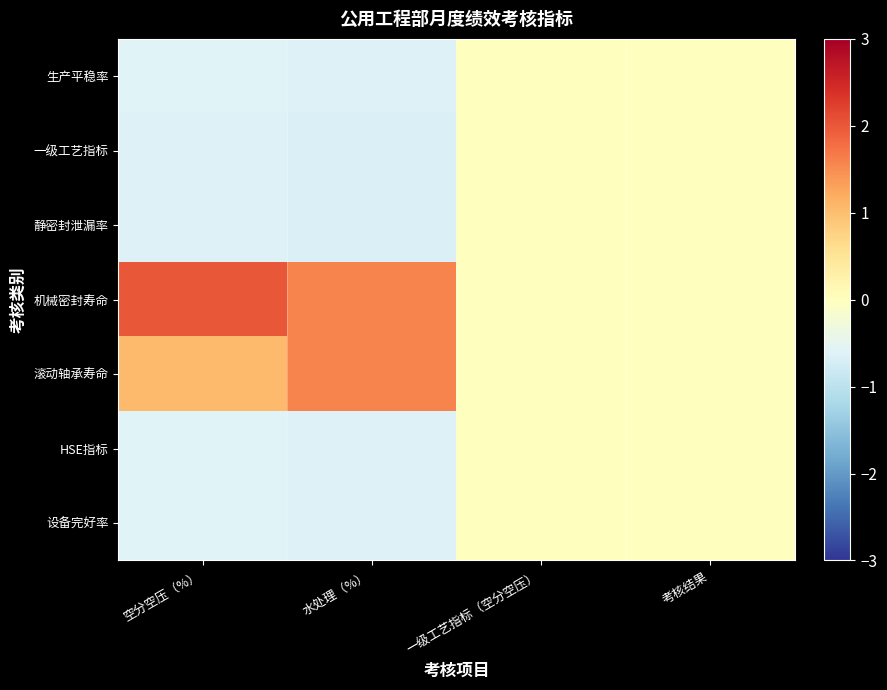

Reading left to right, extract all data points from this chart.

生产平稳率: 空分空压（%）=-0.6	水处理（%）=-0.6	一级工艺指标（空分空压）=0.0	考核结果=0.0
一级工艺指标: 空分空压（%）=-0.6	水处理（%）=-0.6	一级工艺指标（空分空压）=0.0	考核结果=0.0
静密封泄漏率: 空分空压（%）=-0.6	水处理（%）=-0.6	一级工艺指标（空分空压）=0.0	考核结果=0.0
机械密封寿命: 空分空压（%）=2.0	水处理（%）=1.6	一级工艺指标（空分空压）=0.0	考核结果=0.0
滚动轴承寿命: 空分空压（%）=1.0	水处理（%）=1.6	一级工艺指标（空分空压）=0.0	考核结果=0.0
HSE指标: 空分空压（%）=-0.6	水处理（%）=-0.6	一级工艺指标（空分空压）=0.0	考核结果=0.0
设备完好率: 空分空压（%）=-0.6	水处理（%）=-0.6	一级工艺指标（空分空压）=0.0	考核结果=0.0